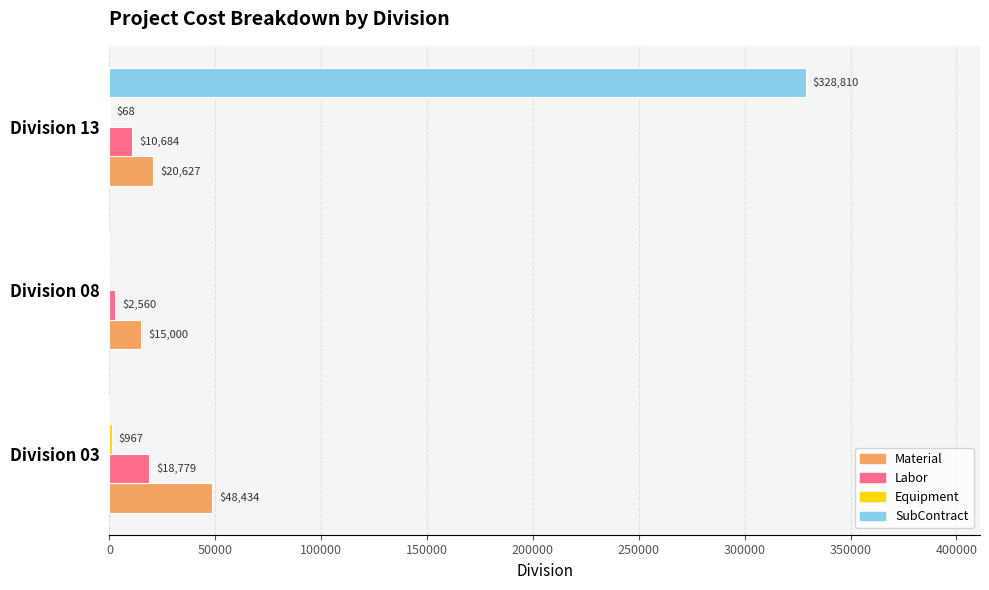

How many SubContract values are between 0 and 328810?

3